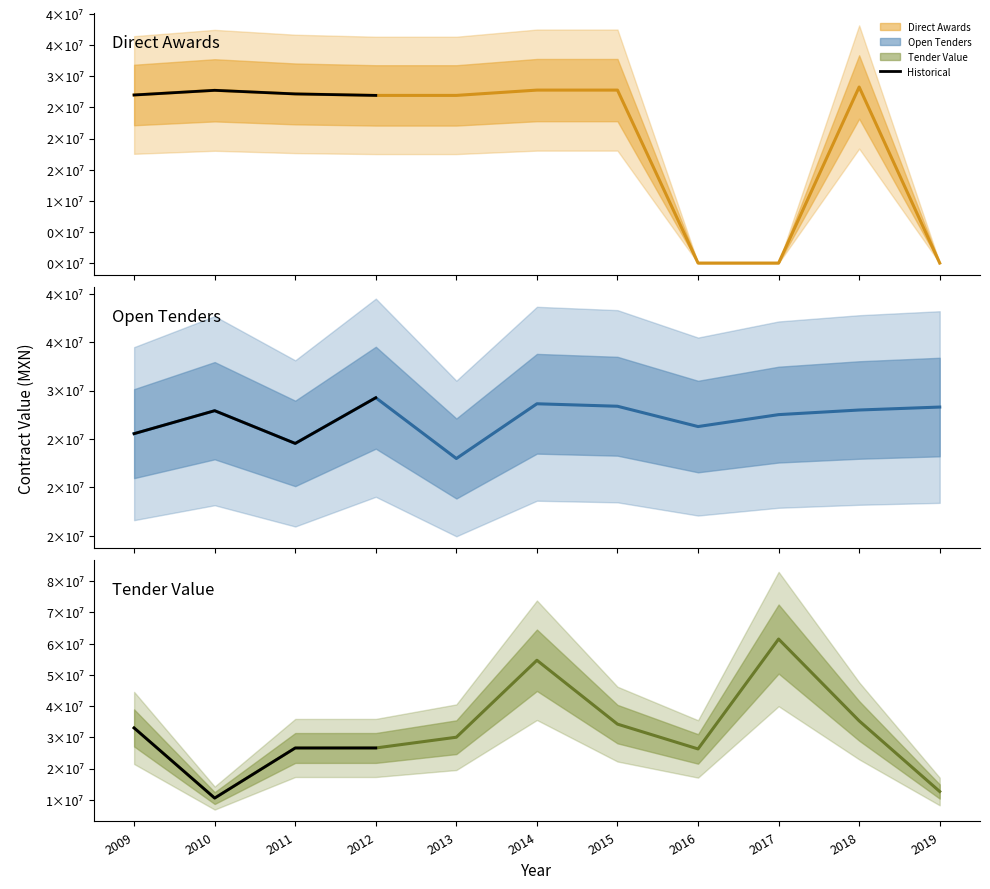

How many values in the open series are below 27916894?

5